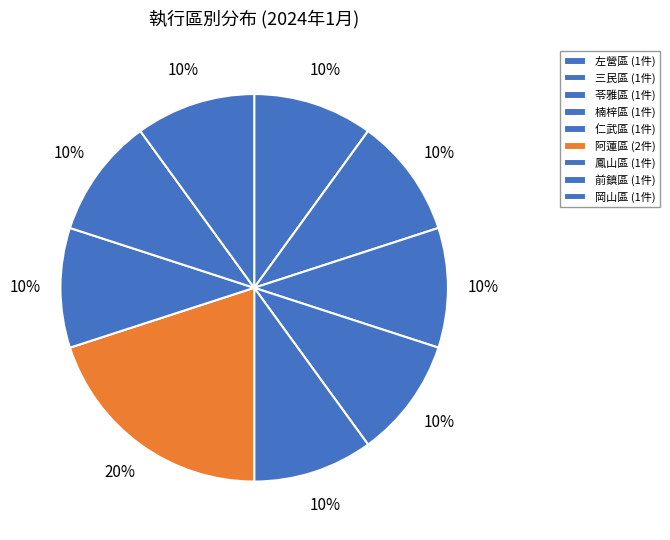

Count the number of slices in the pie.

9